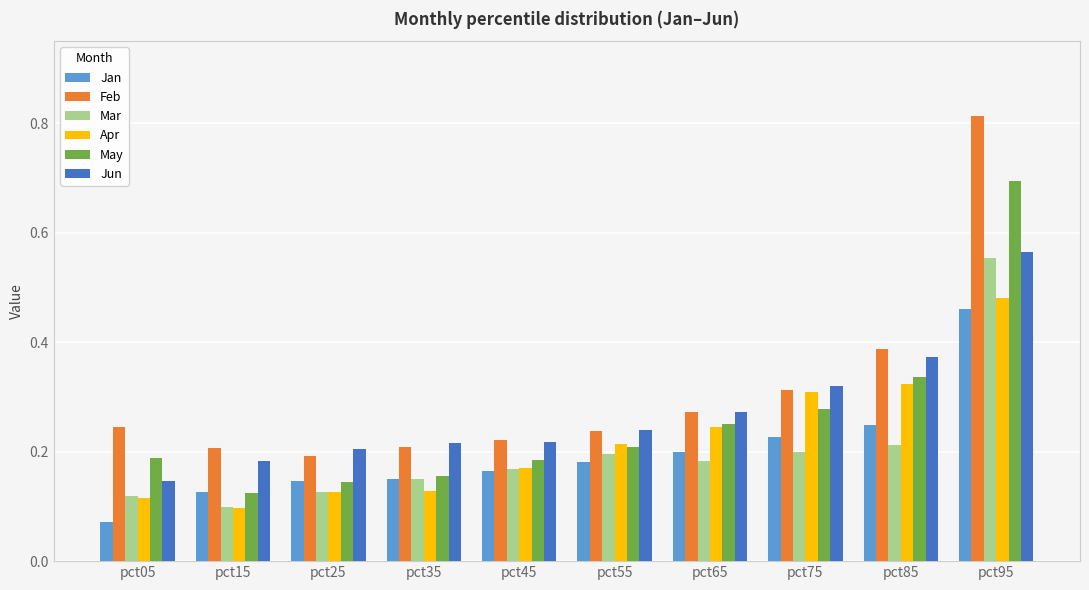

Which series has the largest total across all categories?

Feb